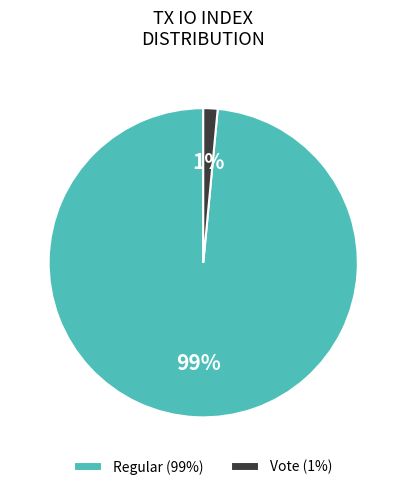

Is it true that Regular is 99% of the pie?

True